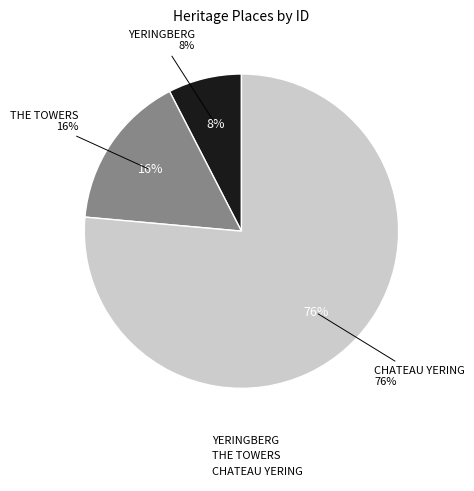

Between YERINGBERG and THE TOWERS, which is larger?

THE TOWERS